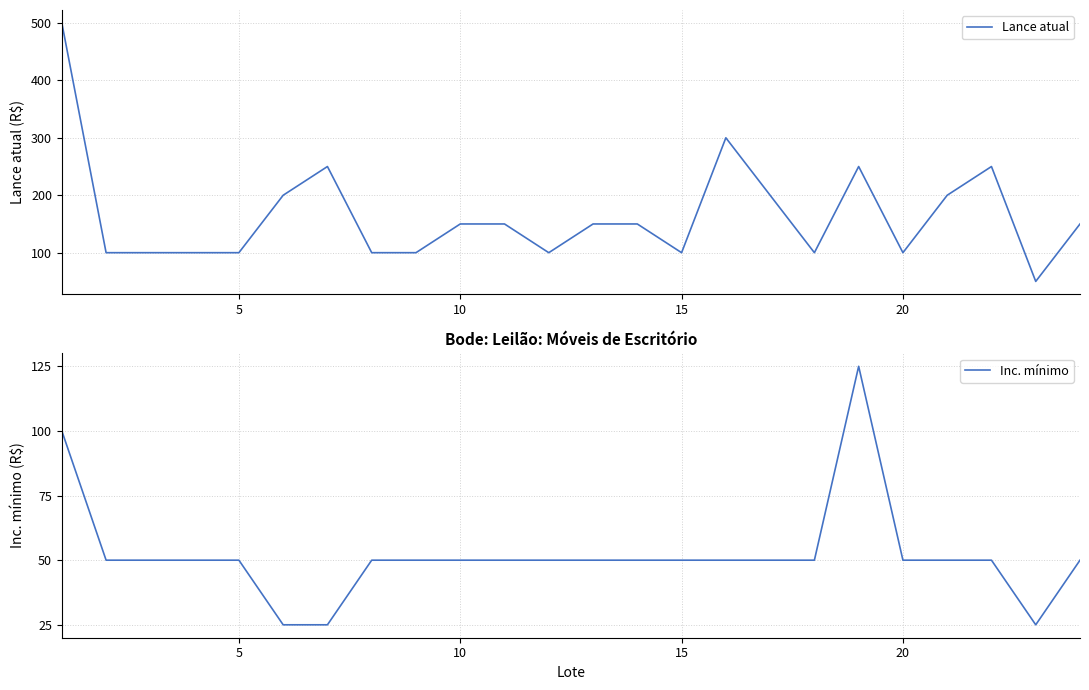

Rank the series by their maximum value, from lowest to highest.

Inc. mínimo, Lance atual